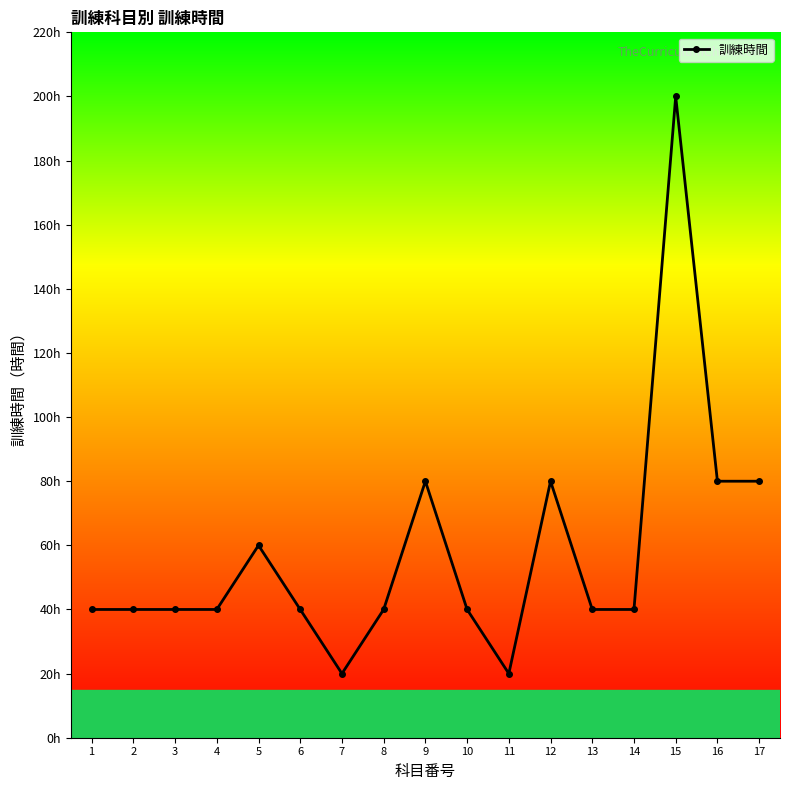

What is the ratio of the value at 15 to the value at 2?

5.0